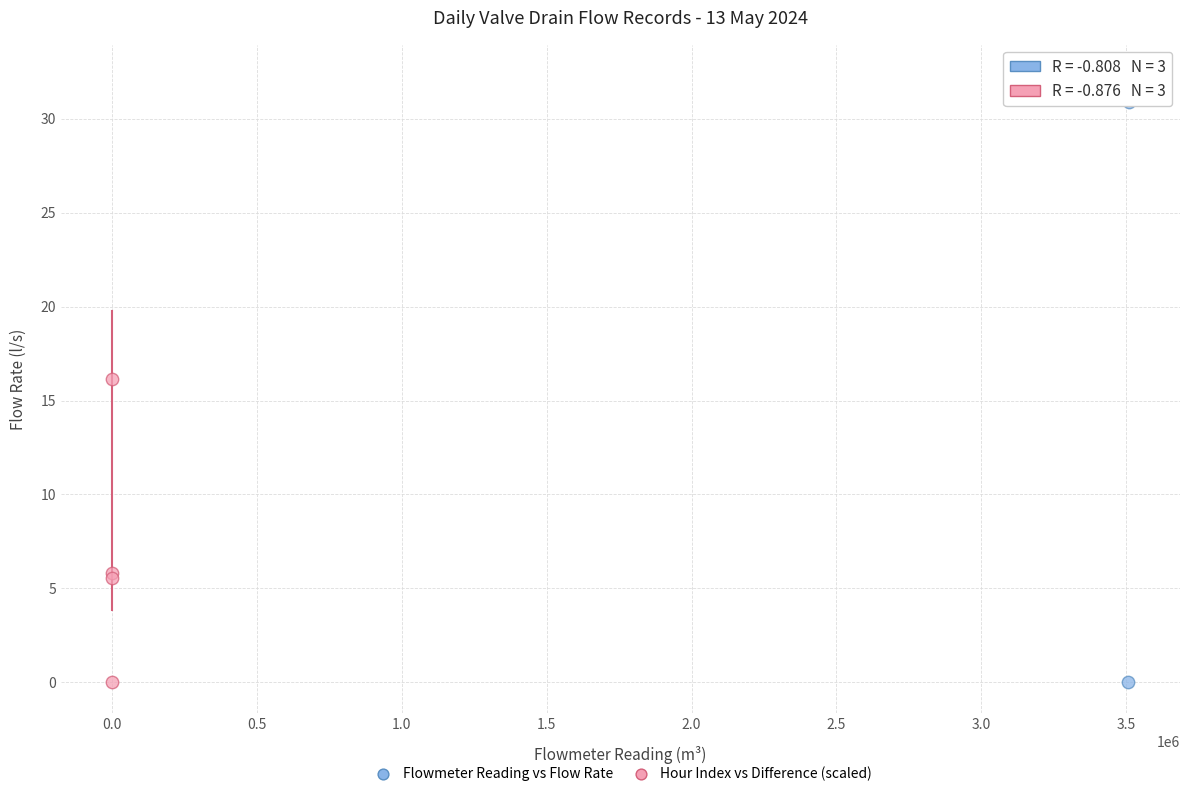

Which series reaches the maximum Y coordinate?

Flowmeter Reading vs Flow Rate